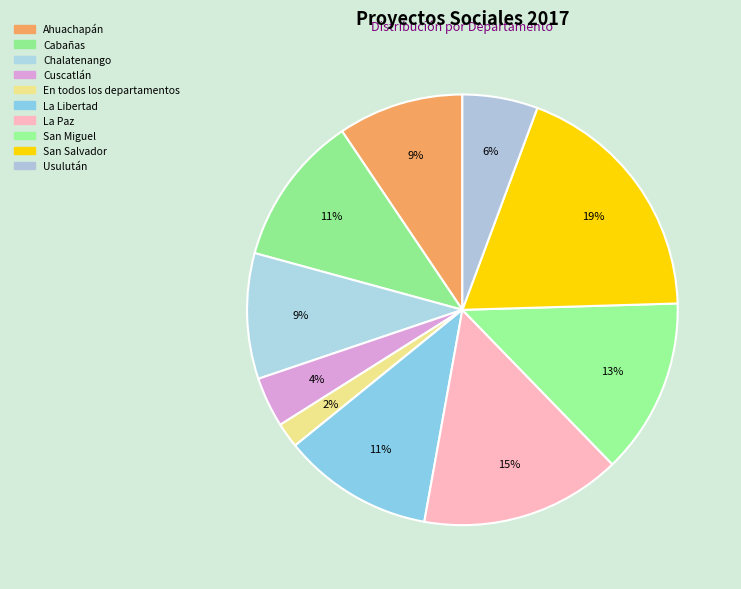

What is the smallest slice in the pie chart?

En todos los departamentos